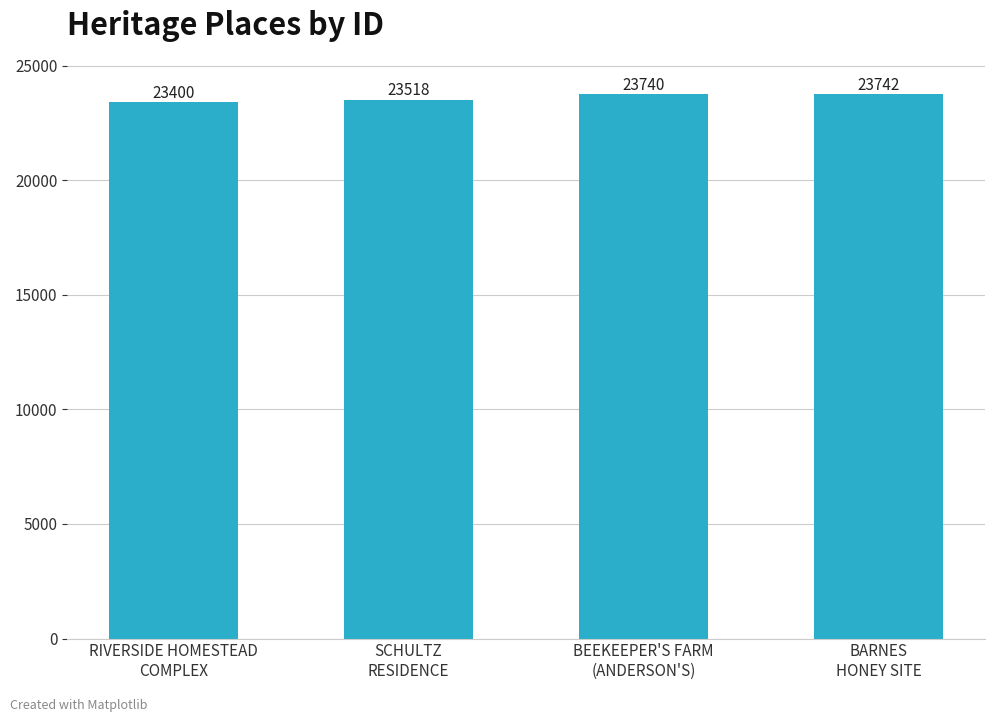

What is the maximum value shown in the chart?

23742